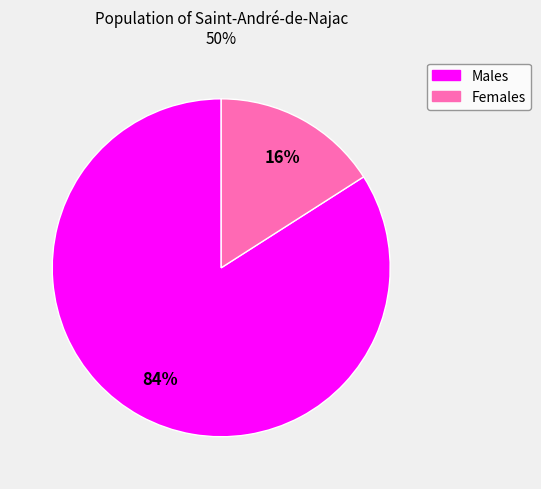

Which category accounts for the majority?

Males